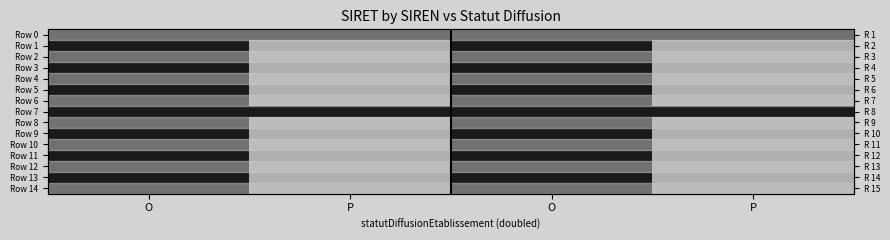

Which label corresponds to the smallest value in the chart?

P